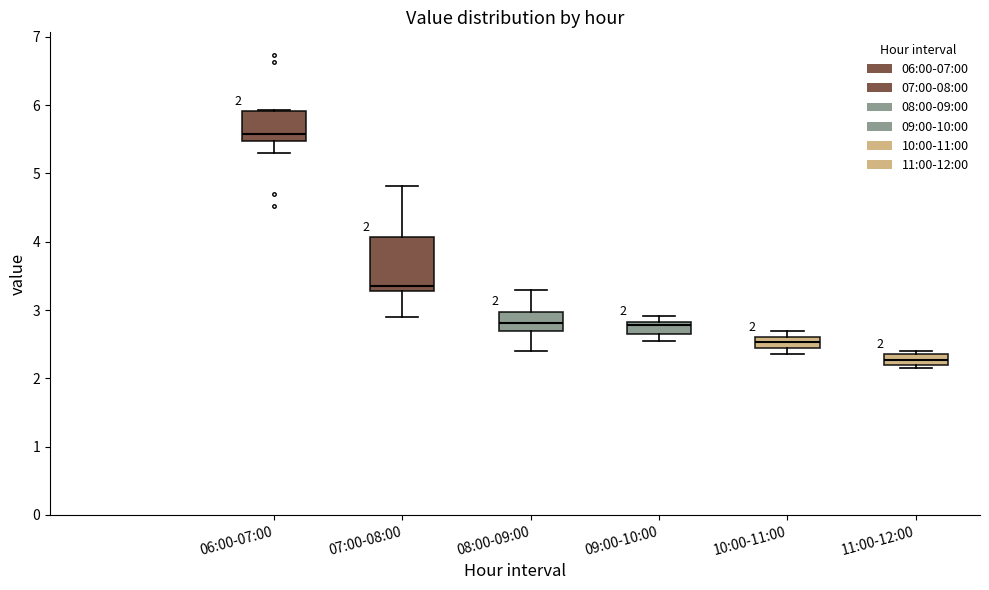

Which box's median line is the lowest?

11:00-12:00